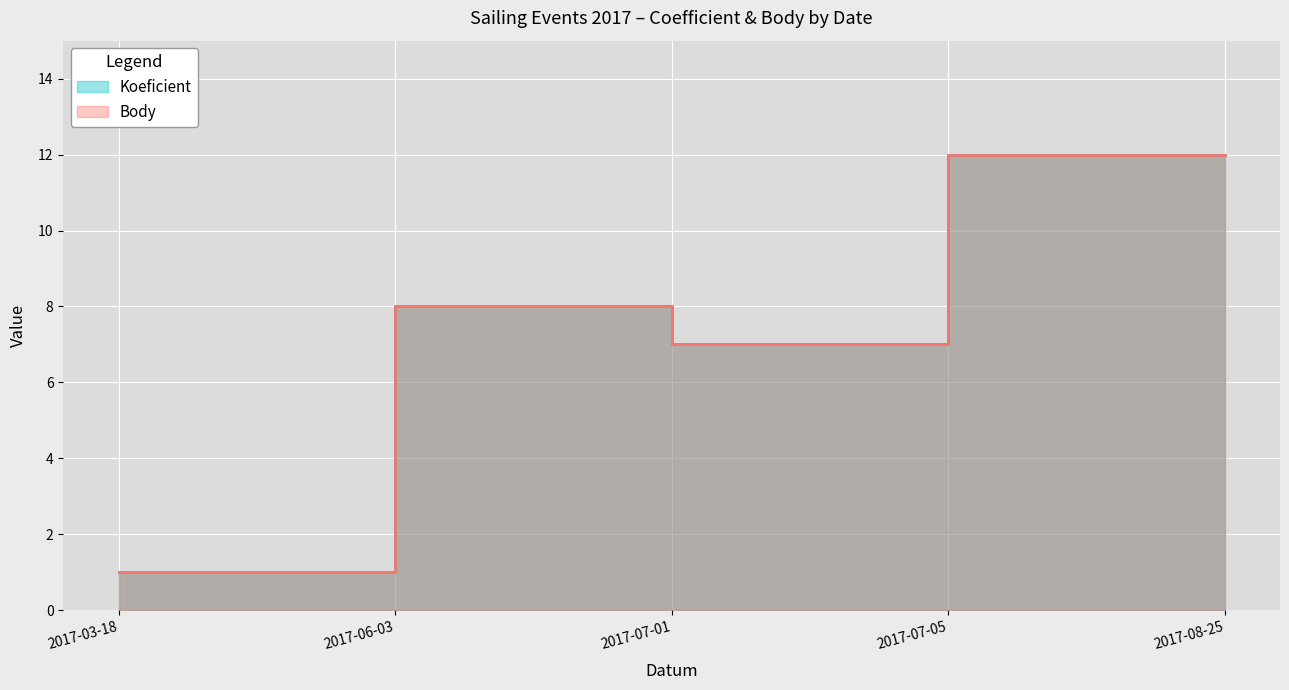

What is the value of the Koeficient point at the 3rd from the left?

7